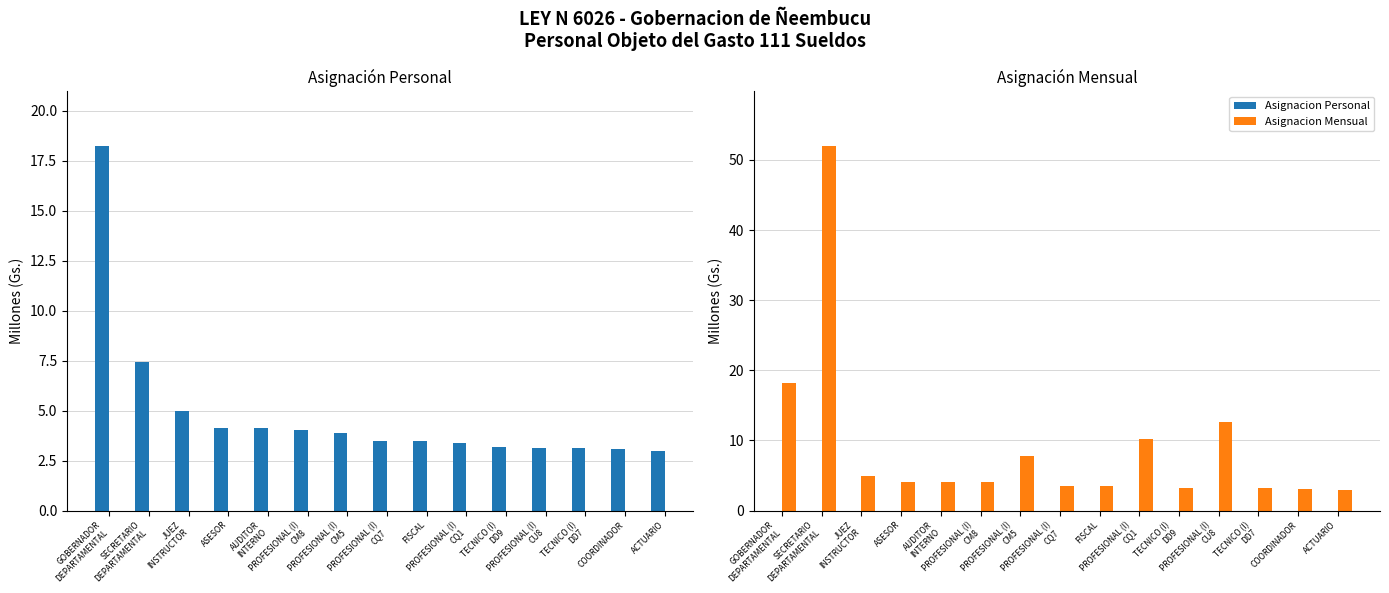

What is the total value across all series at PROFESIONAL (I)
CM8?

8.0